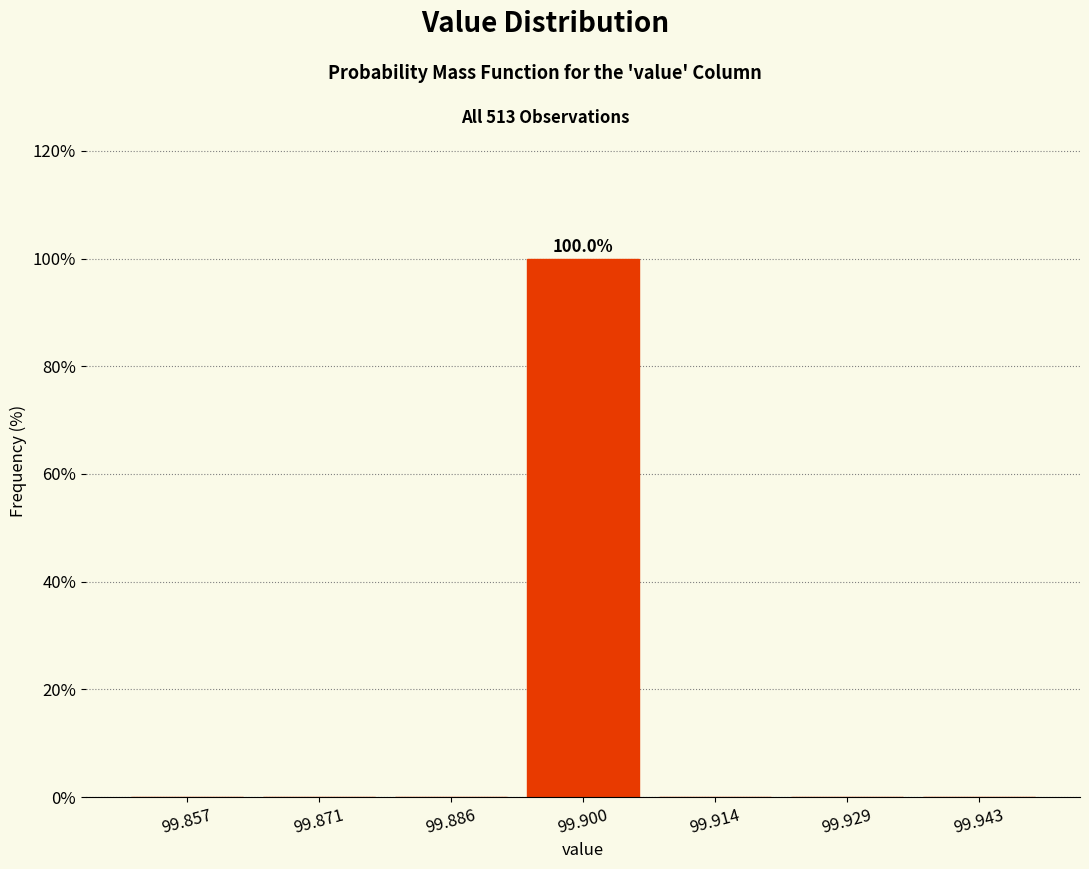

Over which range of the x-axis is the bar tallest?

99.892 to 99.908